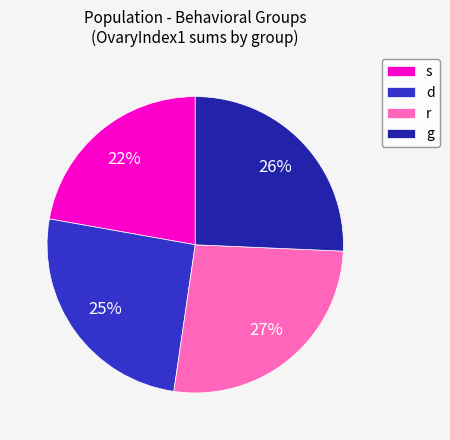

Which category has the biggest portion of the pie?

r